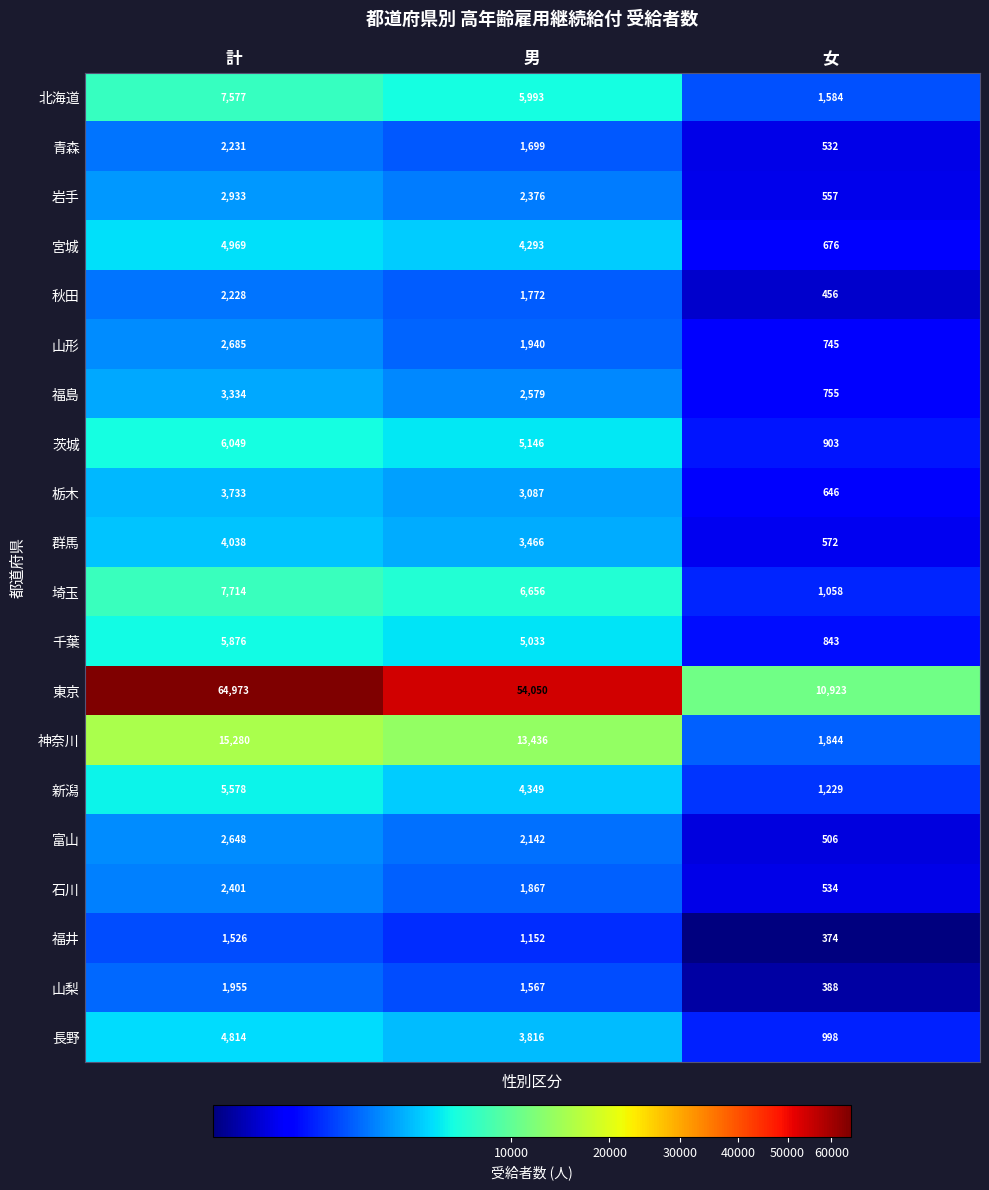

Which series has the widest spread of values?

東京